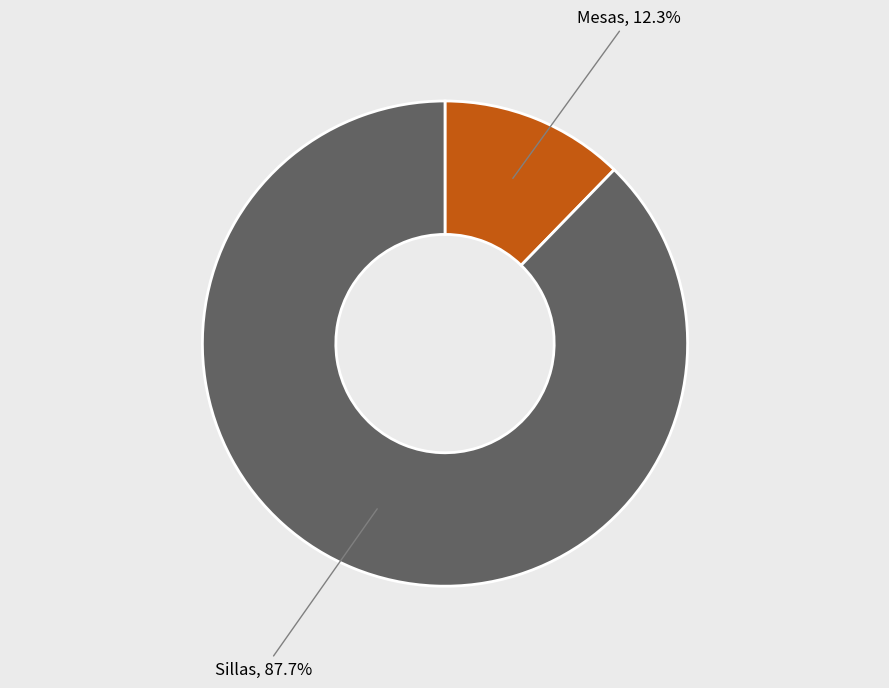

To the nearest percent, what is the combined percentage of Mesas and Sillas?

100%